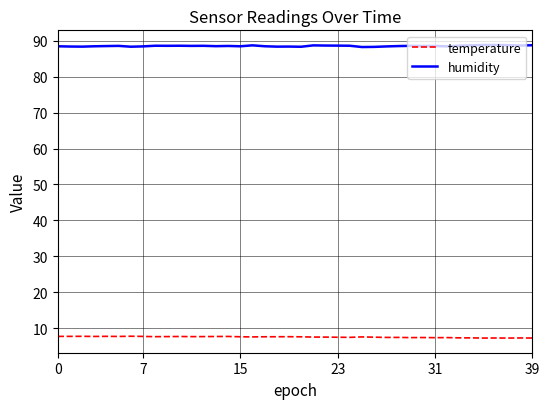

What is the average value of the humidity series?

88.5